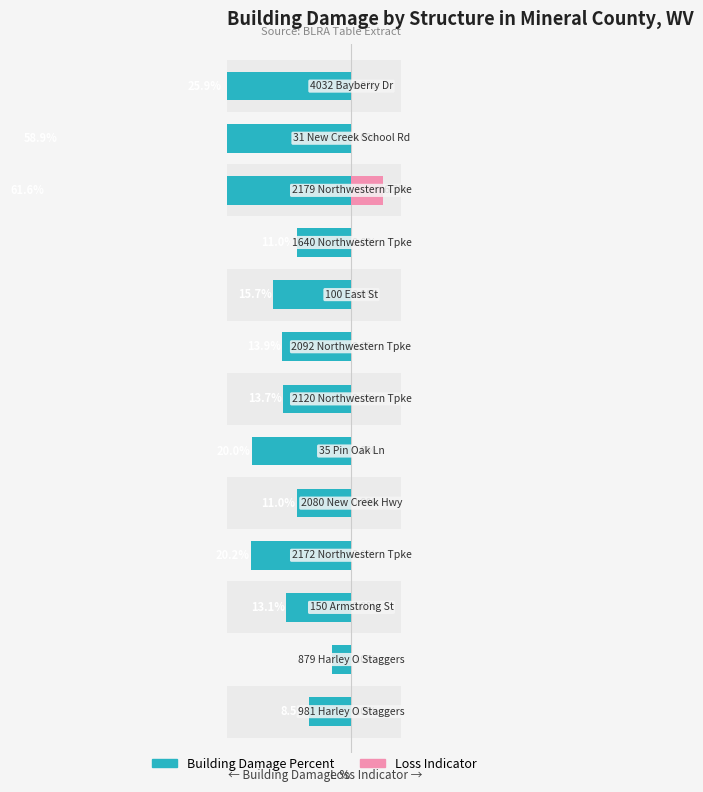

What is the minimum value shown in the chart?

-61.6